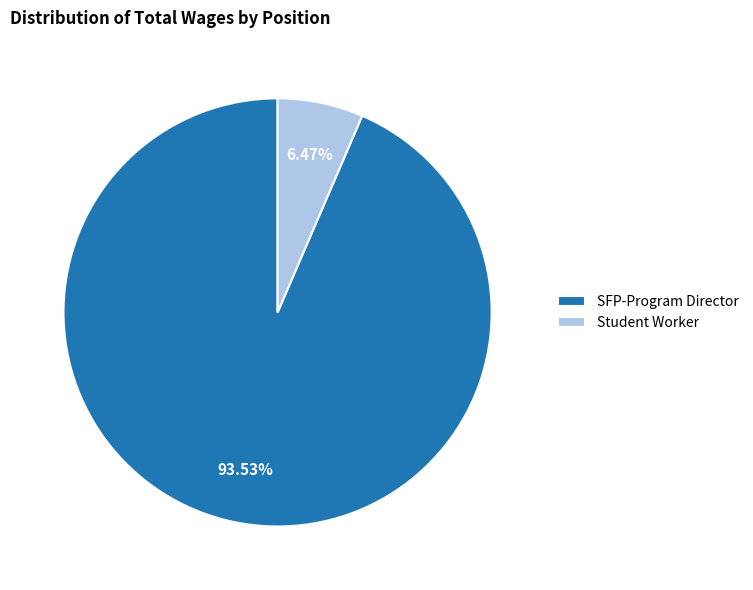

Does Student Worker represent more than half of the total?

No